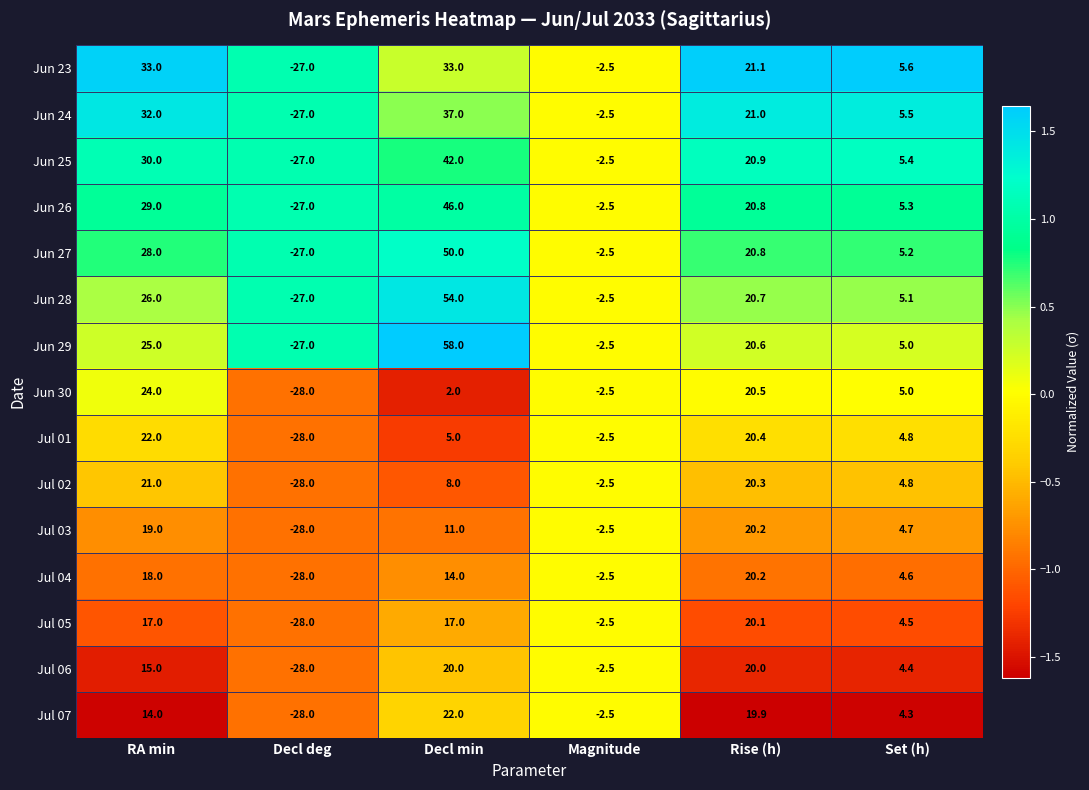

How many series are shown in this chart?

15